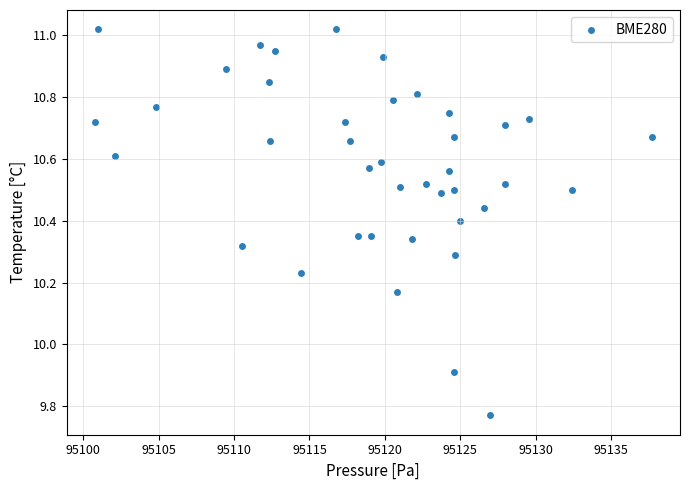

What Y value in the scatter plot is closest to 10?

9.9